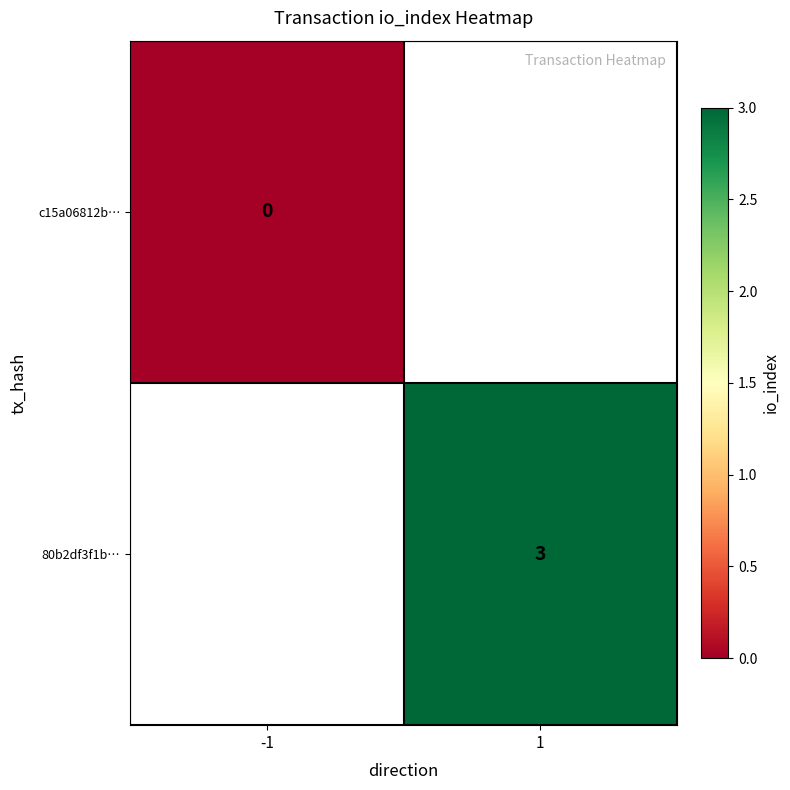

The value of 80b2df3f1b… at 1 is 2. True or false?

False